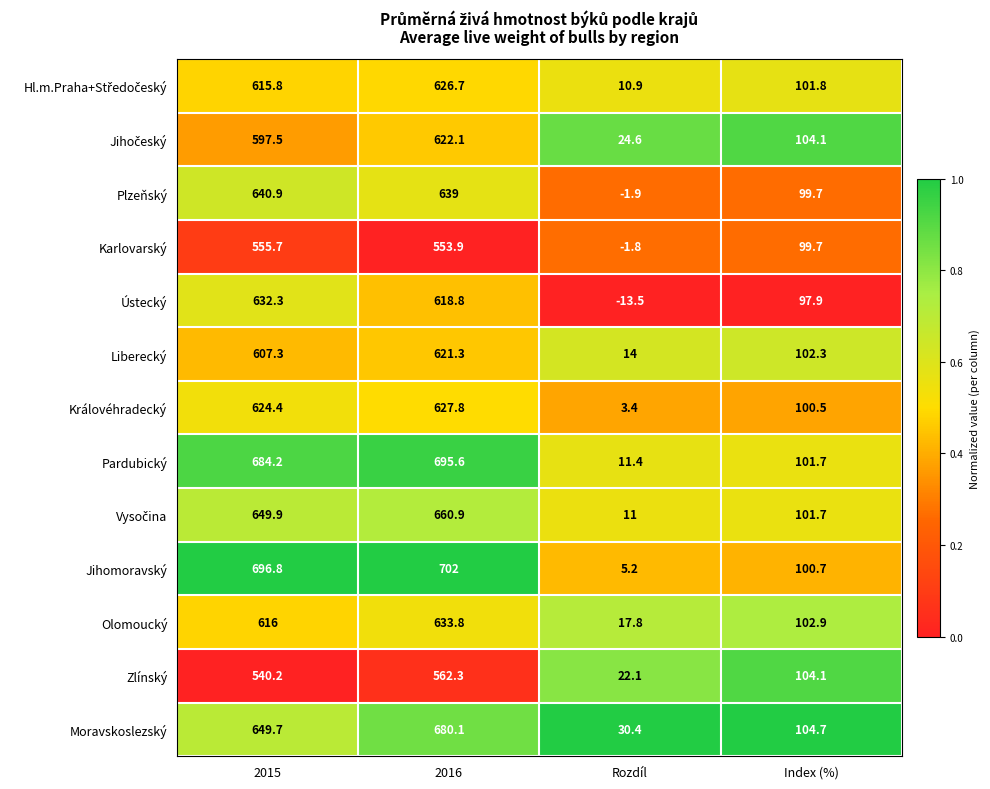

Is it true that Jihomoravský equals 1015.5 at 2015?

False